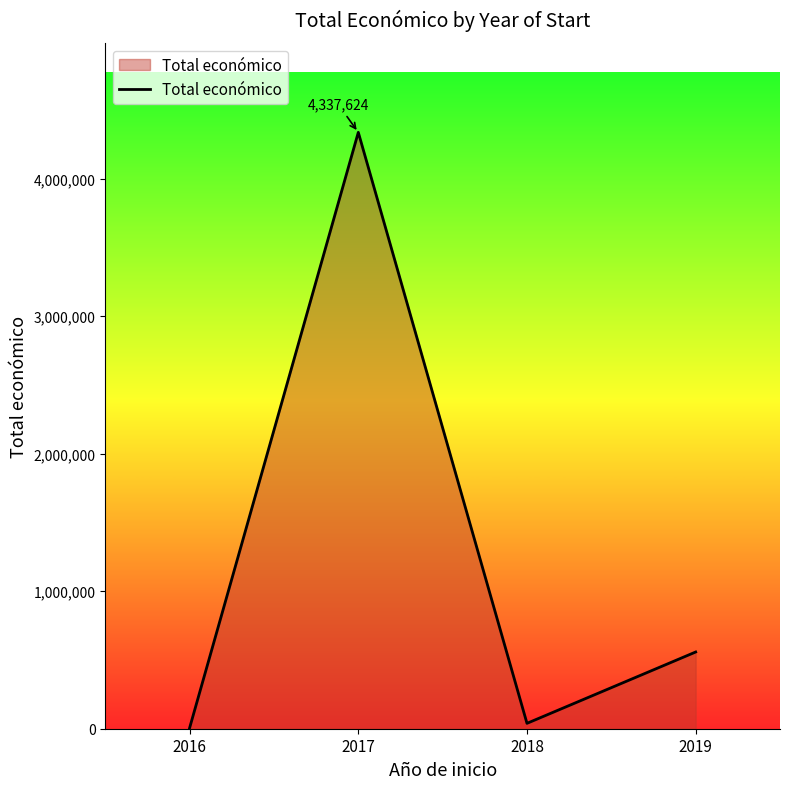

Does the chart display data point markers on the line(s)?

No